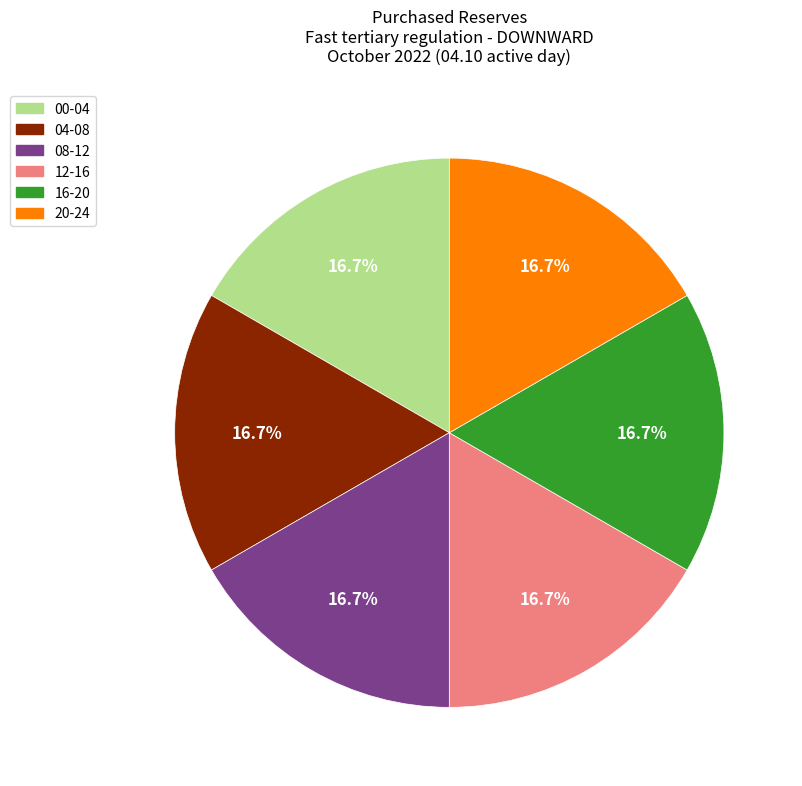

Does any single category account for the majority?

No